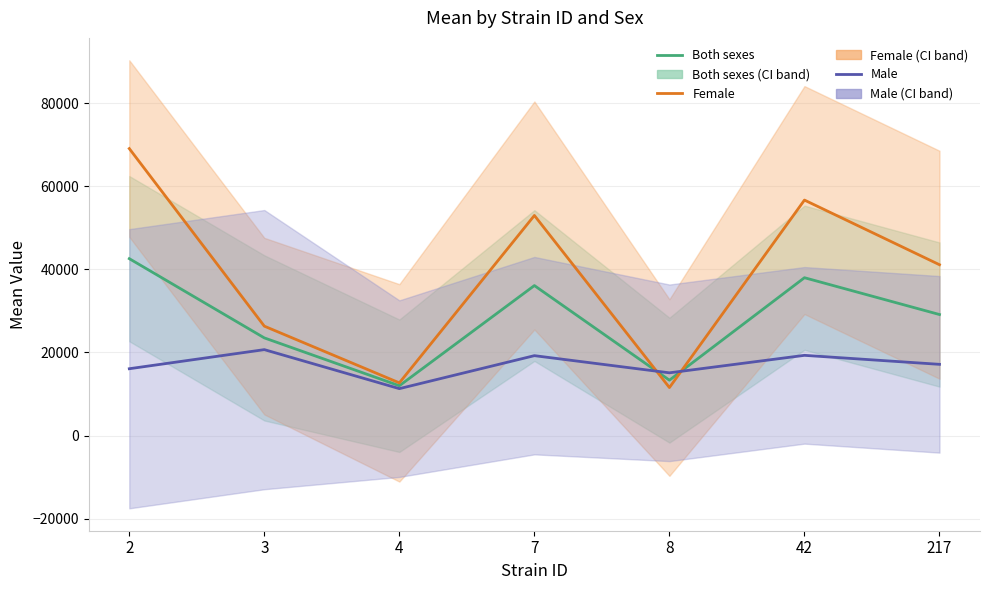

What are all the series names shown in the legend?

Both sexes, Female, Male